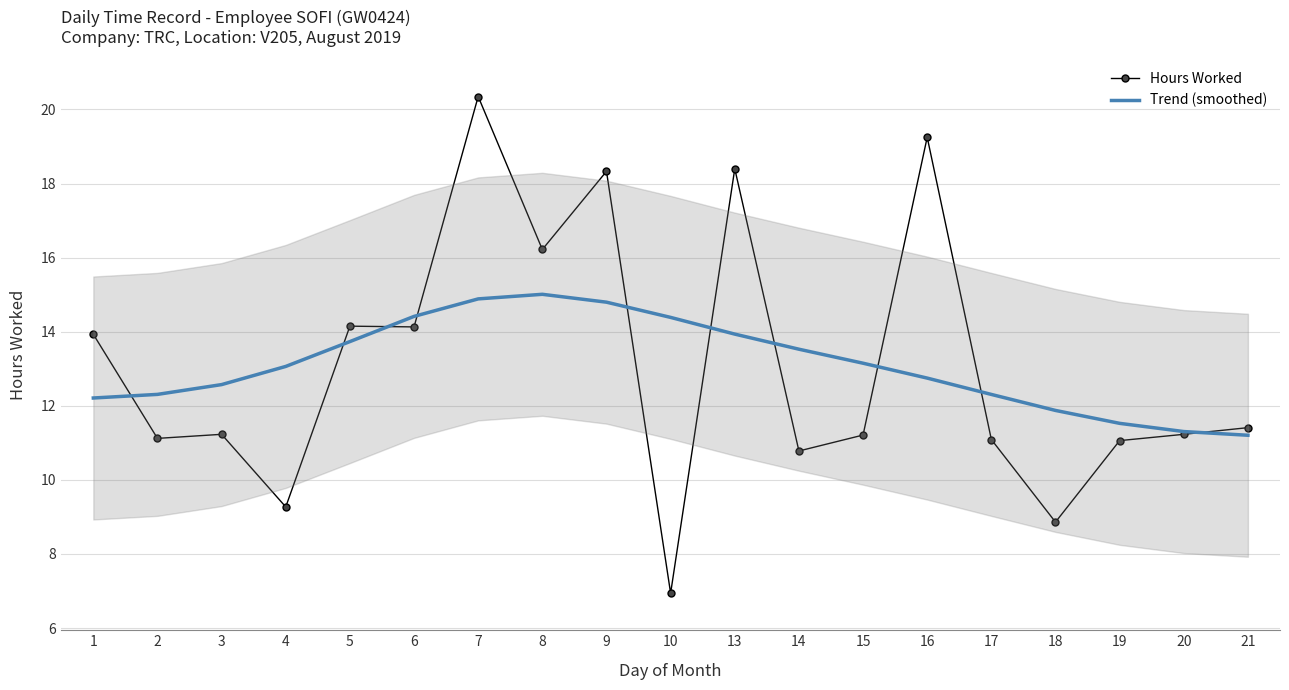

Which series ends up on top after the final intersection of Hours Worked and Trend (smoothed)?

Hours Worked